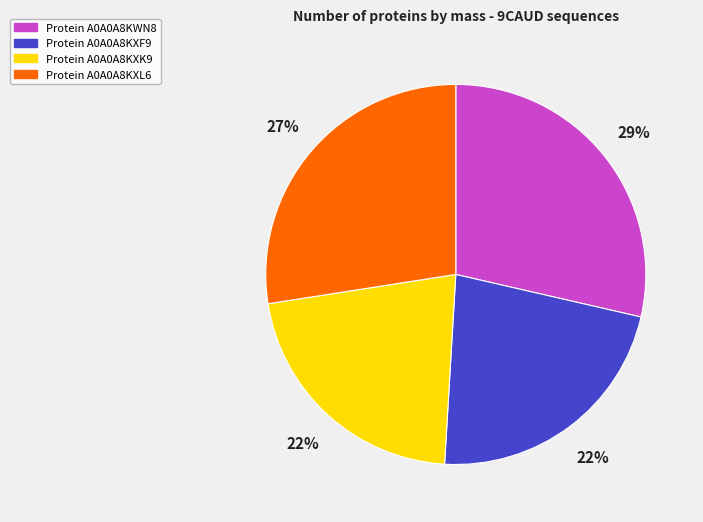

To the nearest percent, what is the difference between the largest and smallest slice percentages?

7%